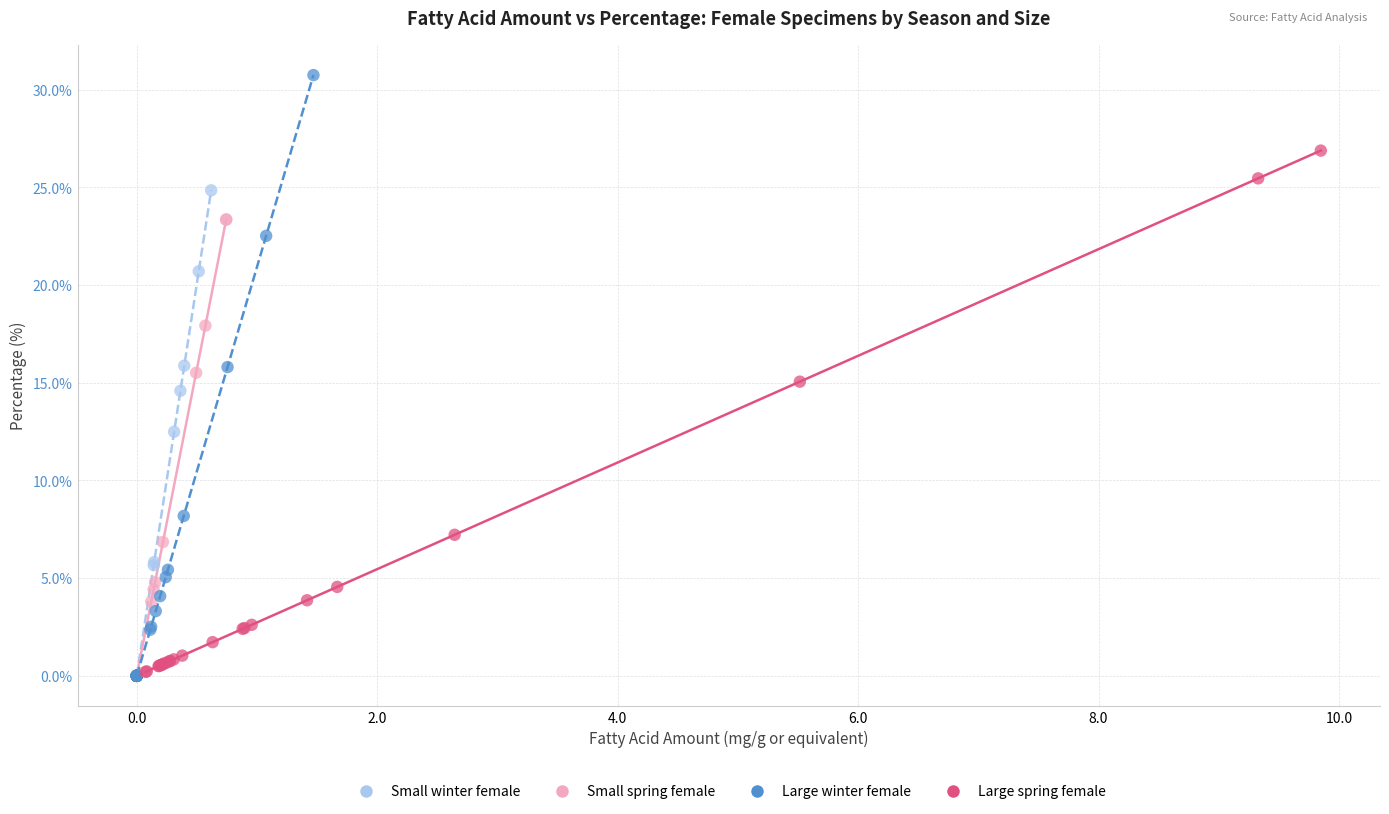

Which series has the widest spread of Y values?

Large winter female